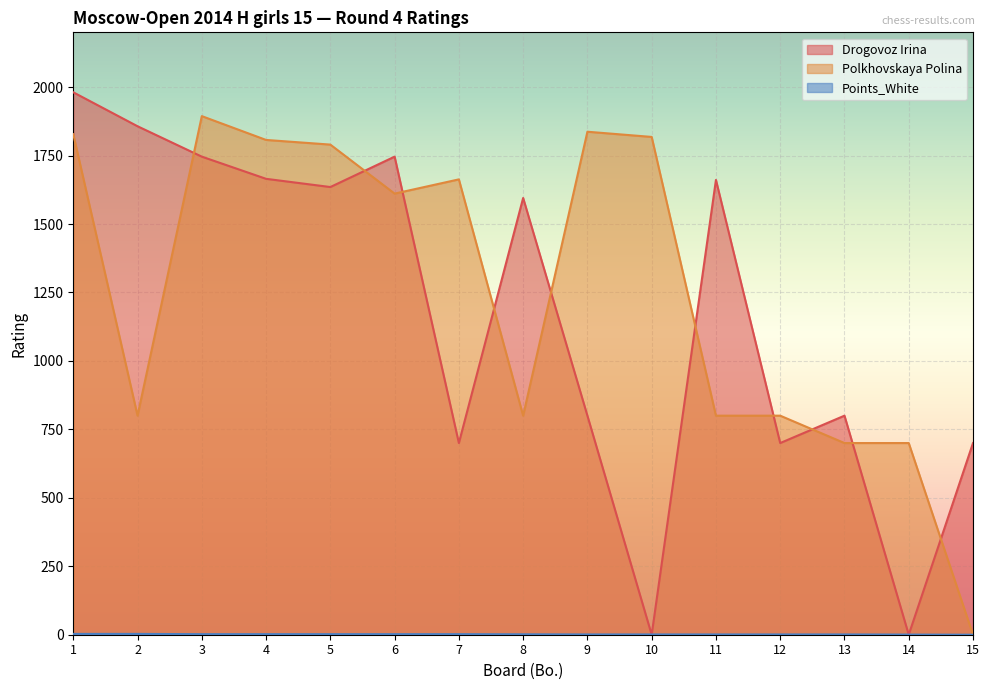

At which label does Polkhovskaya Polina first exceed 1611?

1